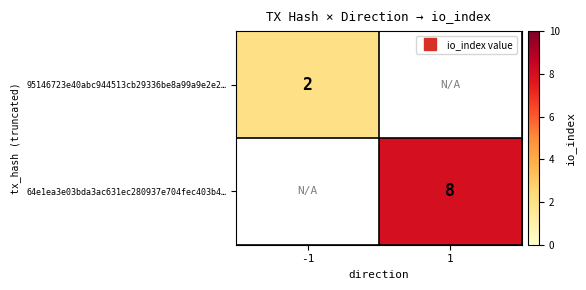

Rank the series at 1 from lowest to highest value.

95146723e40abc944513cb29336be8a99a9e2e2…, 64e1ea3e03bda3ac631ec280937e704fec403b4…